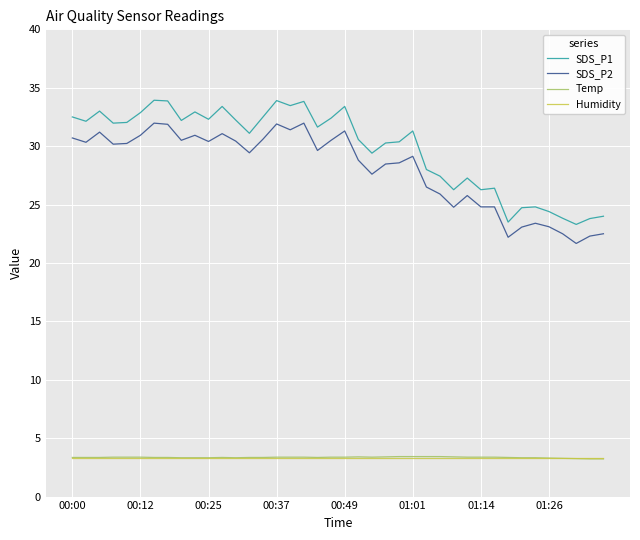

Which series has the largest range (max minus min)?

SDS_P1